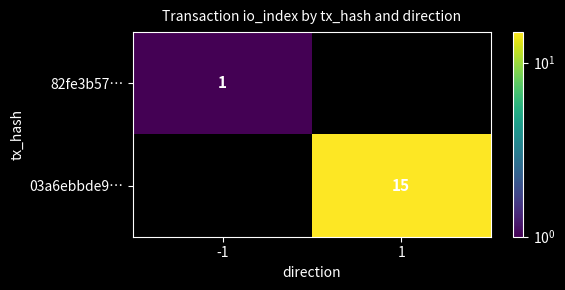

Is it true that 03a6ebbde9… equals 8 at 1?

False